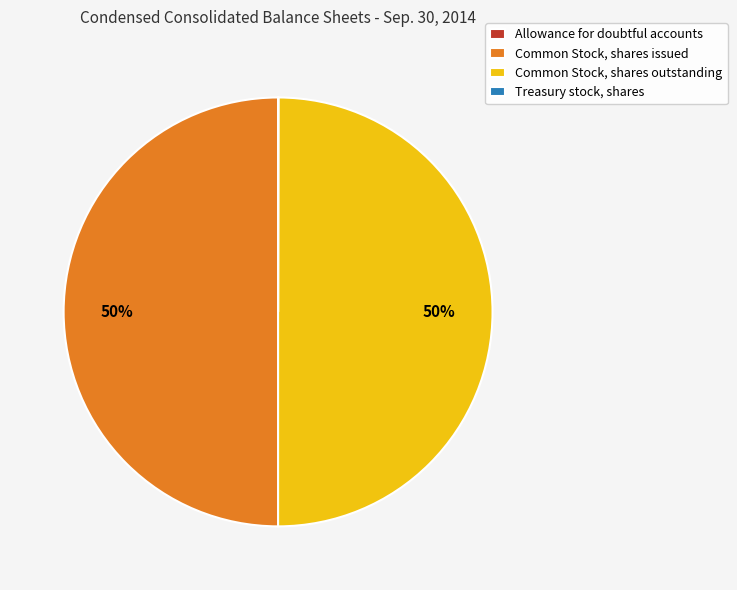

To the nearest percent, what is the average slice percentage?

25%